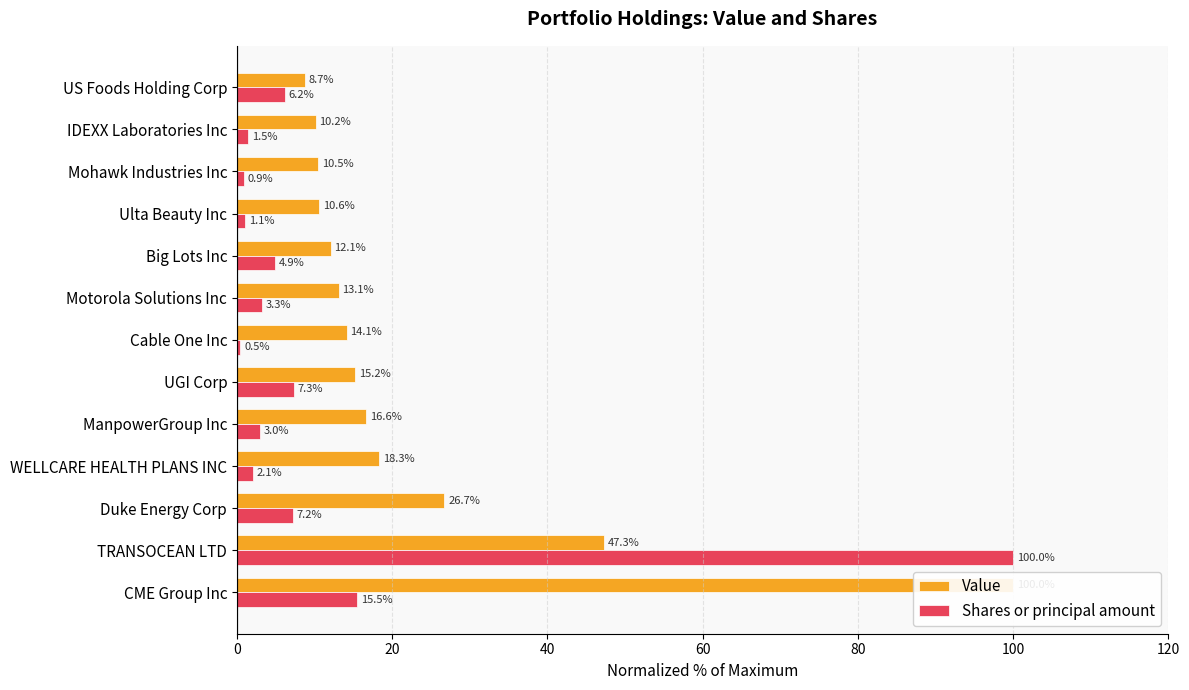

What is the smallest value displayed?

0.5